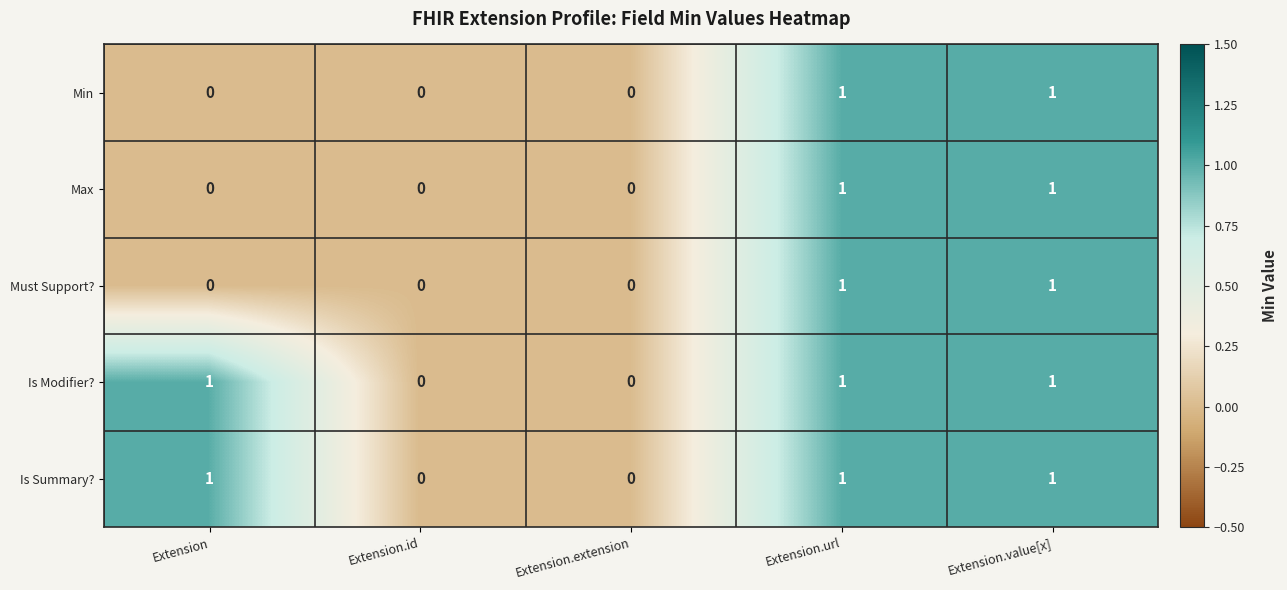

Is the value of Min at Extension.id greater than the value of Must Support? at Extension.url?

No